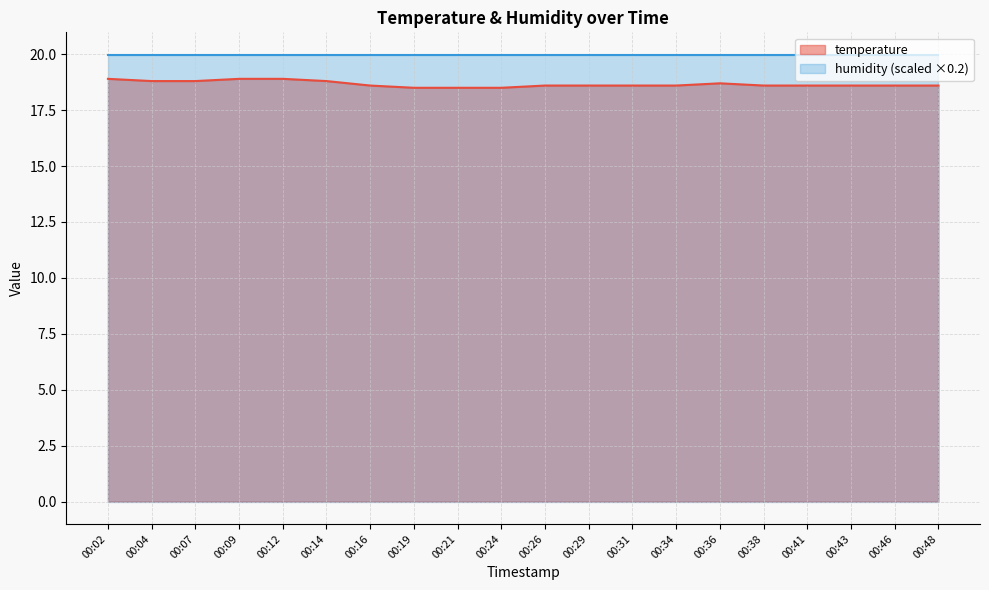

True or false: humidity (scaled ×0.2) and temperature cross at least once.

False